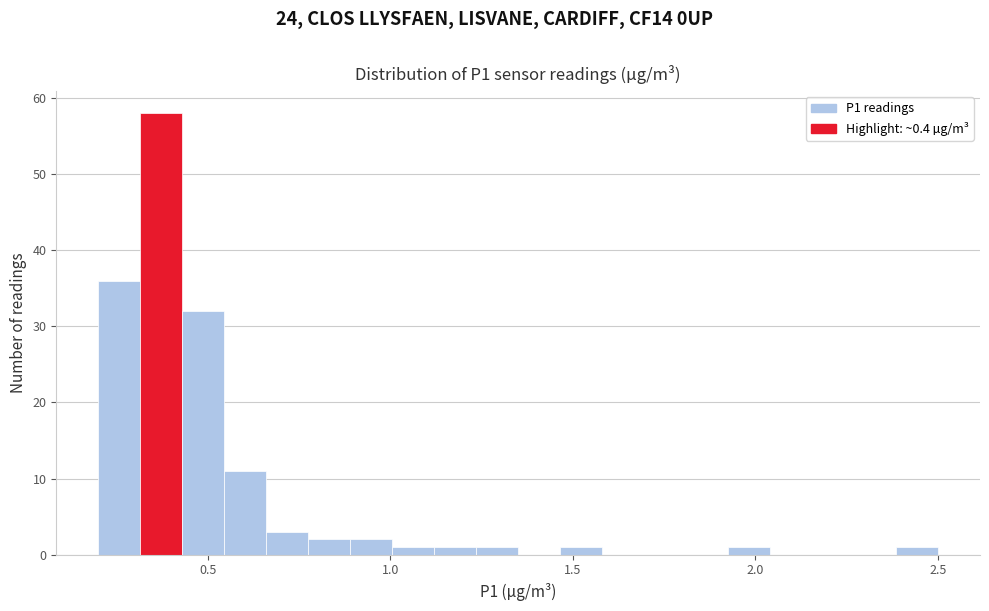

Around what value on the x-axis is the tallest bar? Give the approximate position of its centre, as read against the axis.

0.35